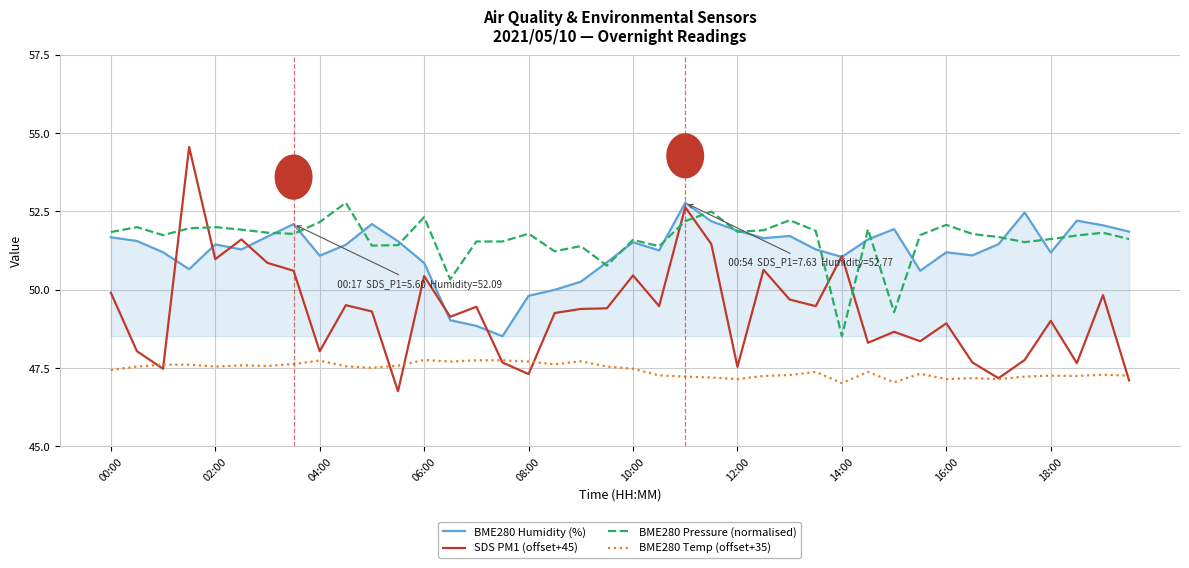

What is the minimum value for BME280 Pressure (normalised)?

48.5